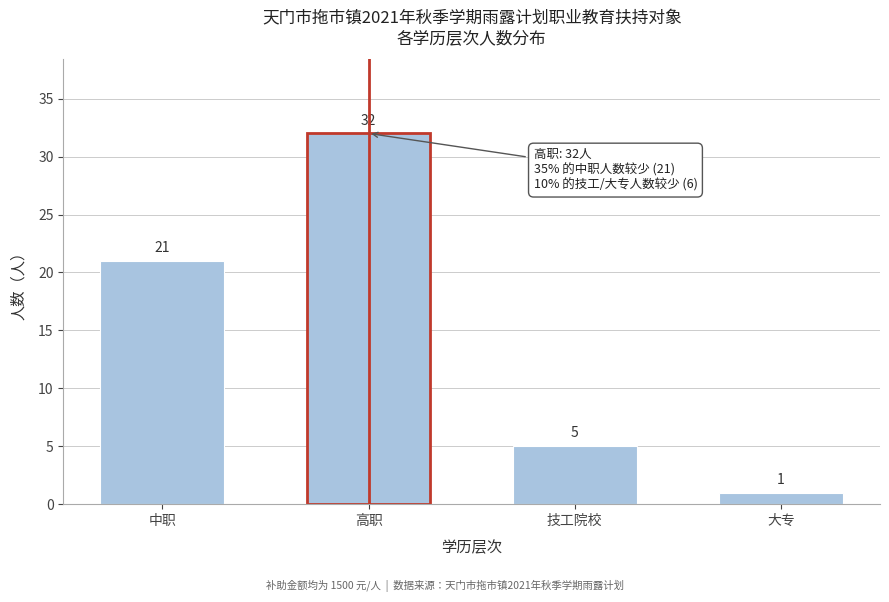

Reading right to left, what are all the values shown in this chart?

大专=1	技工院校=5	高职=32	中职=21